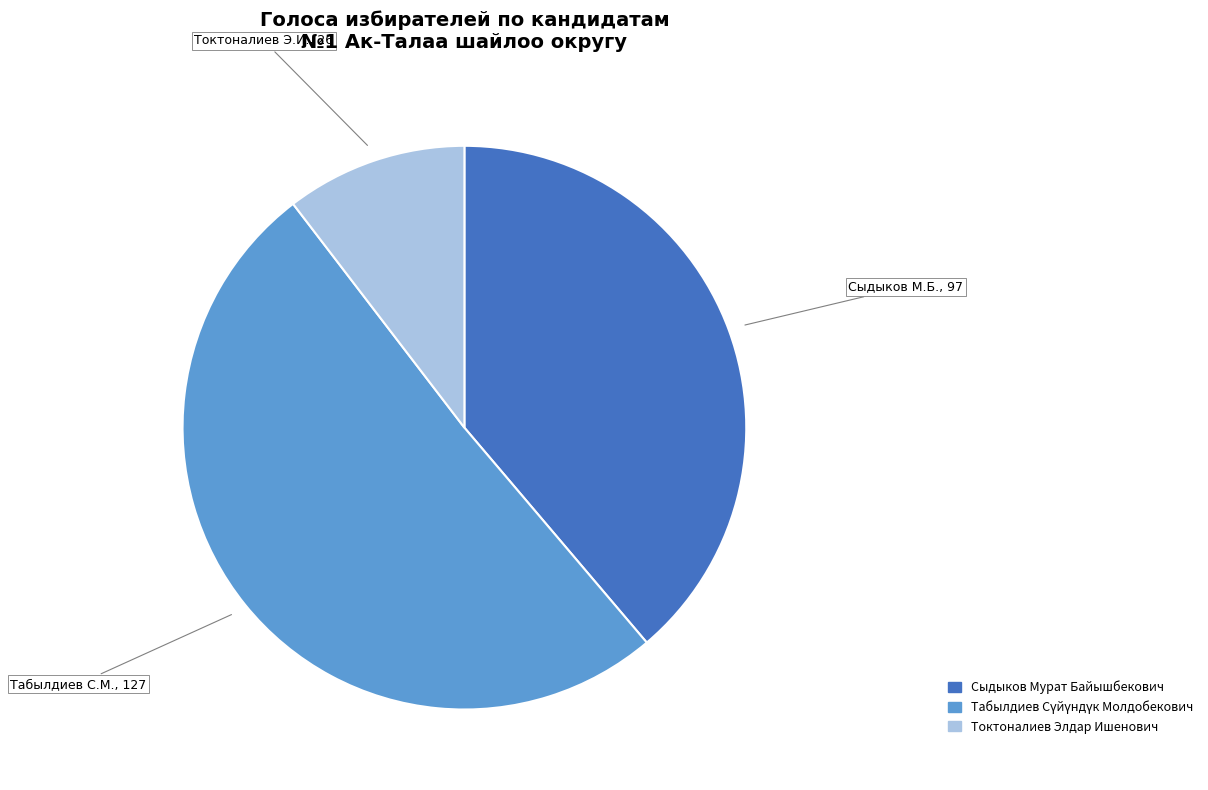

Is there a majority slice in this chart?

Yes